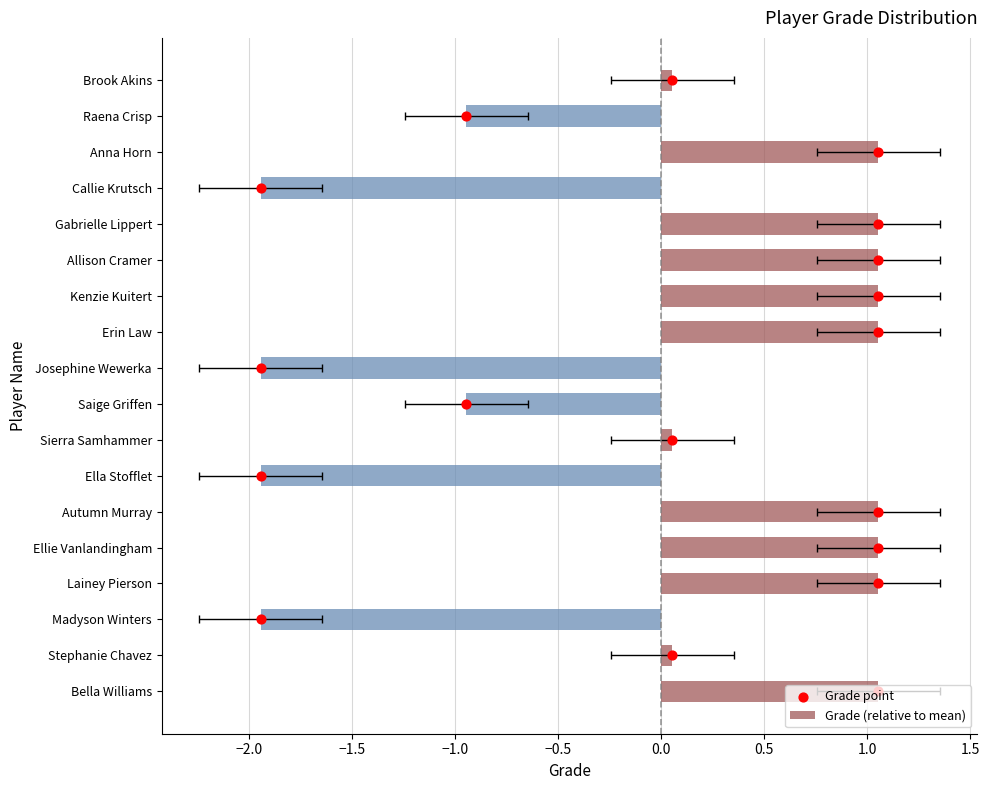

What are all the series names shown in the legend?

Grade (relative to mean), Grade point